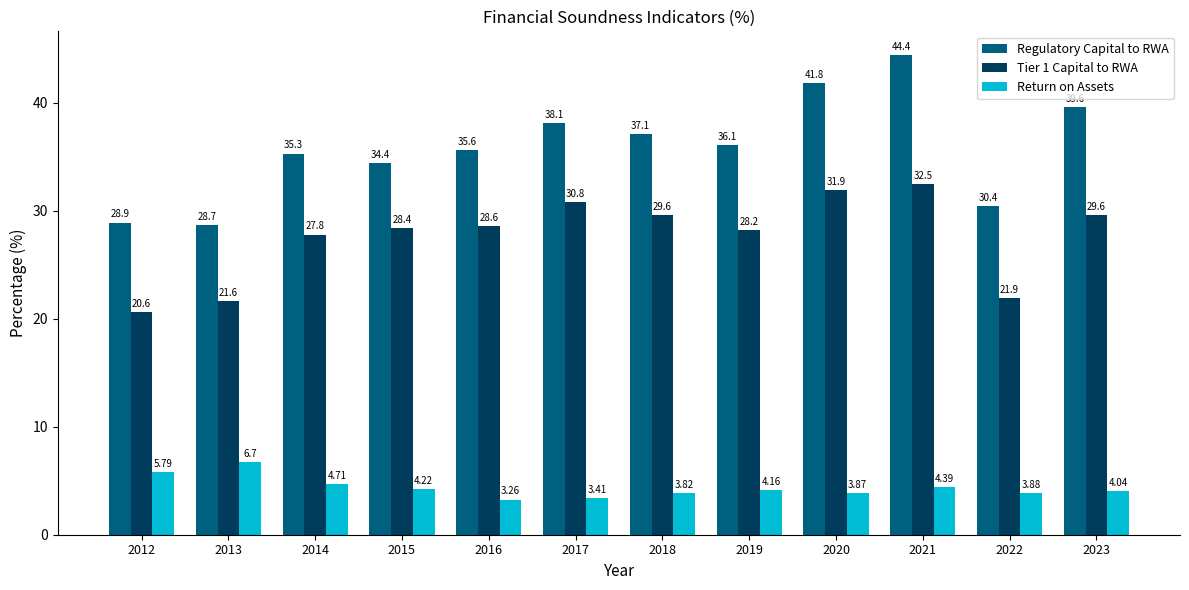

What is the value of the Tier 1 Capital to RWA bar at the 2nd from the left?

21.6